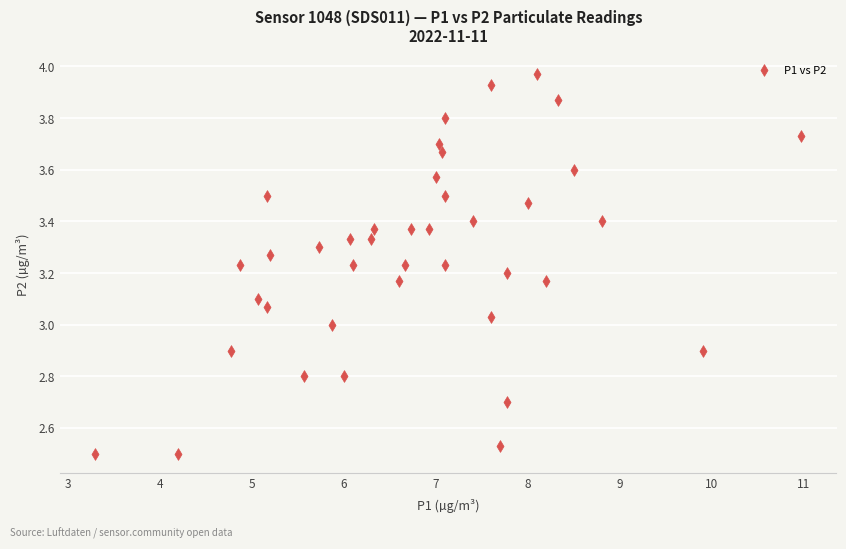

What is the range of X values (max minus min)?

7.7